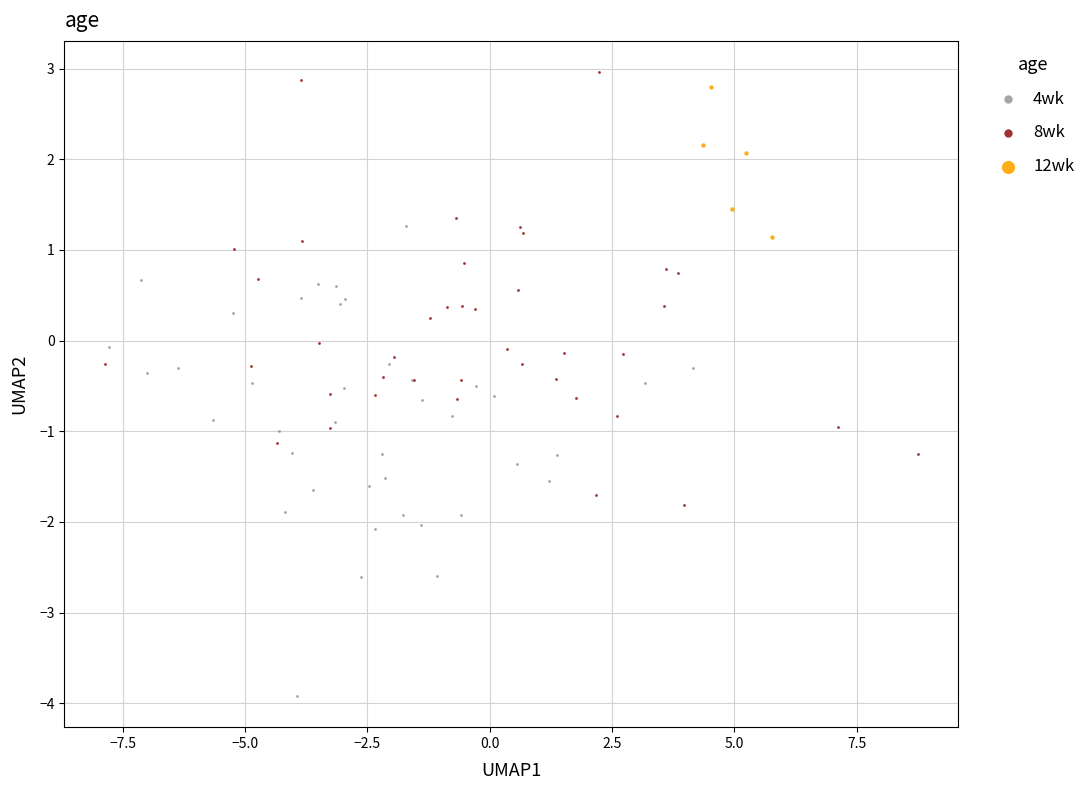

Which series contains the lowest Y value?

4wk